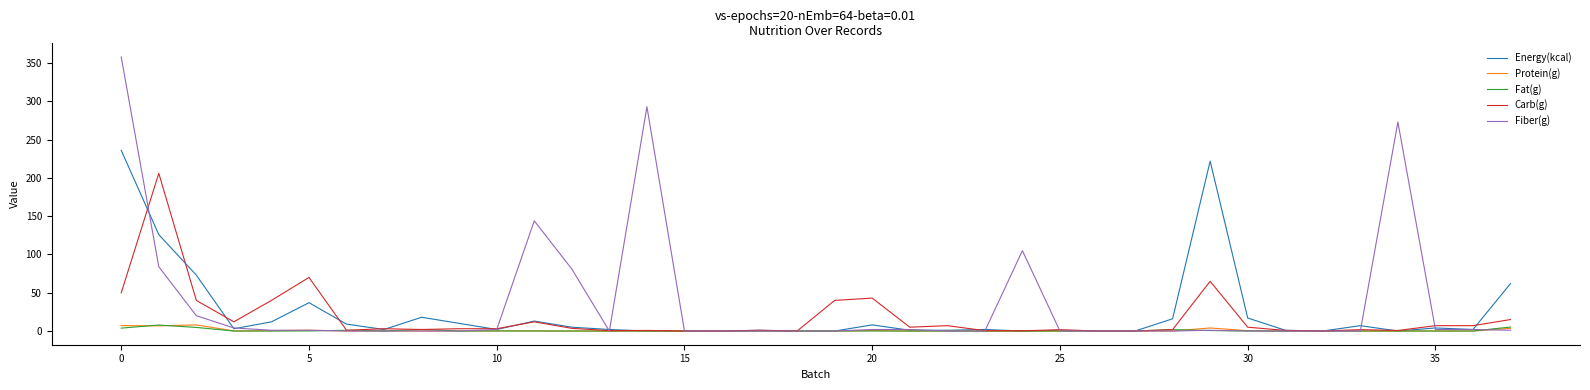

What is the highest value of the Protein(g) series?

8.0